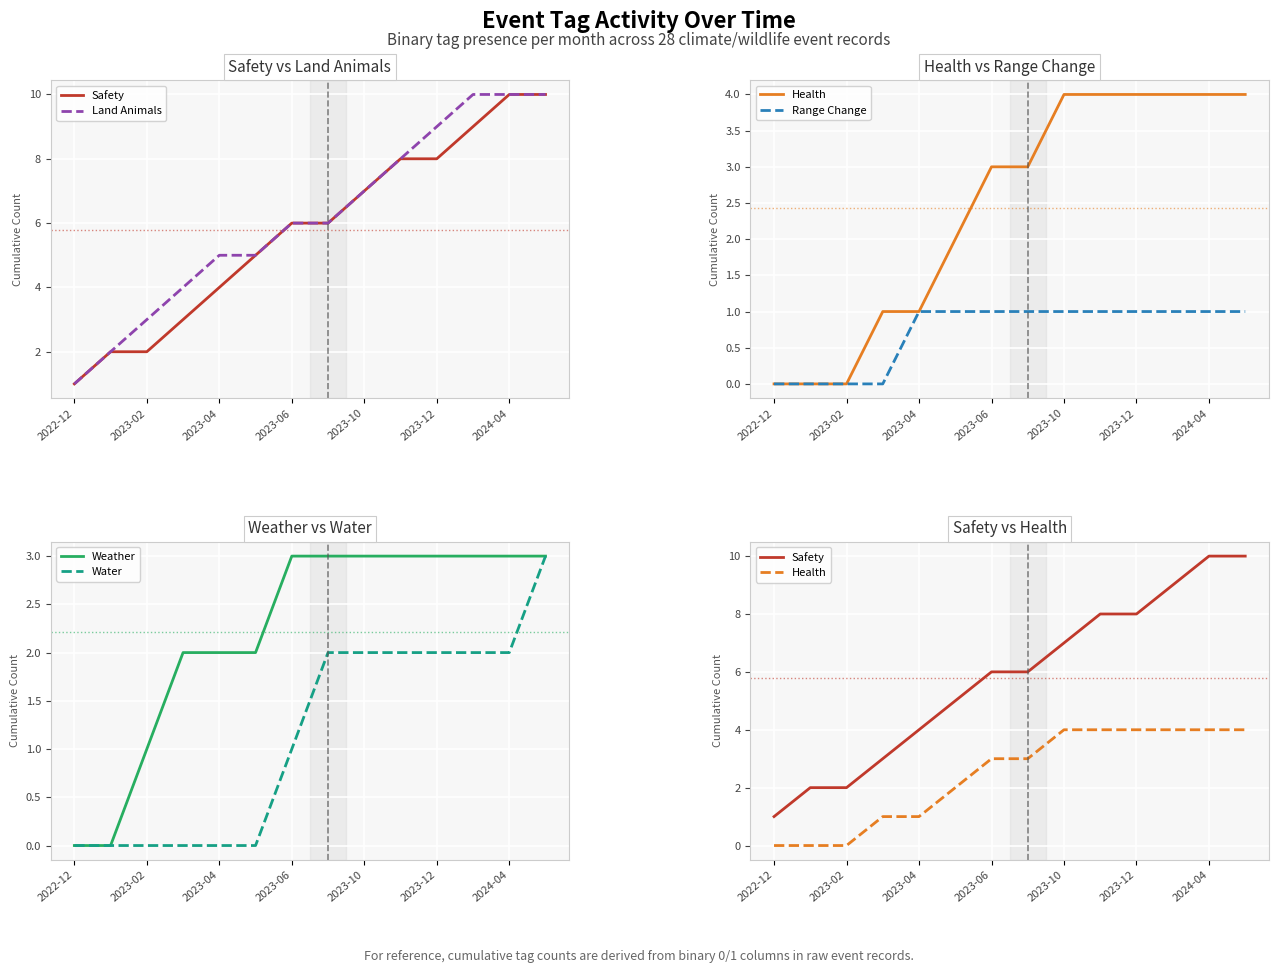

The value of Water at 2023-06 is 1. True or false?

True